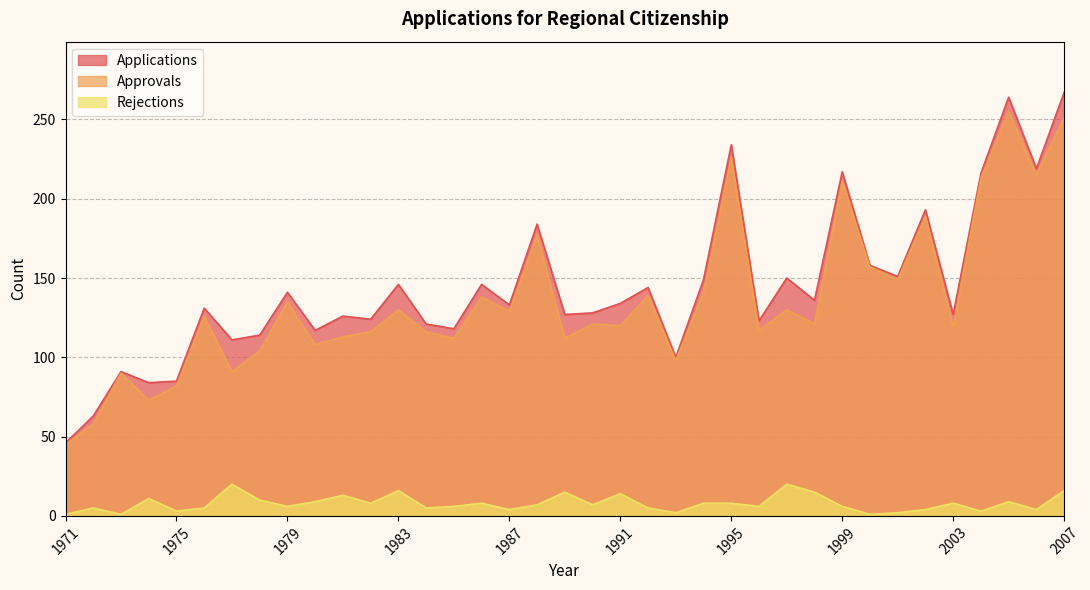

Reading right to left, list all the values displayed in this chart.

Applications: 2007=267	2006=219	2005=264	2004=216	2003=127	2002=193	2001=151	2000=158	1999=217	1998=136	1997=150	1996=123	1995=234	1994=149	1993=100	1992=144	1991=134	1990=128	1989=127	1988=184	1987=133	1986=146	1985=118	1984=121	1983=146	1982=124	1981=126	1980=117	1979=141	1978=114	1977=111	1976=131	1975=85	1974=84	1973=91	1972=63	1971=46
Approvals: 2007=251	2006=215	2005=255	2004=213	2003=119	2002=189	2001=149	2000=157	1999=211	1998=121	1997=130	1996=117	1995=226	1994=141	1993=98	1992=139	1991=120	1990=121	1989=112	1988=177	1987=129	1986=138	1985=112	1984=116	1983=130	1982=116	1981=113	1980=108	1979=135	1978=104	1977=91	1976=126	1975=82	1974=73	1973=90	1972=58	1971=45
Rejections: 2007=16	2006=4	2005=9	2004=3	2003=8	2002=4	2001=2	2000=1	1999=6	1998=15	1997=20	1996=6	1995=8	1994=8	1993=2	1992=5	1991=14	1990=7	1989=15	1988=7	1987=4	1986=8	1985=6	1984=5	1983=16	1982=8	1981=13	1980=9	1979=6	1978=10	1977=20	1976=5	1975=3	1974=11	1973=1	1972=5	1971=1